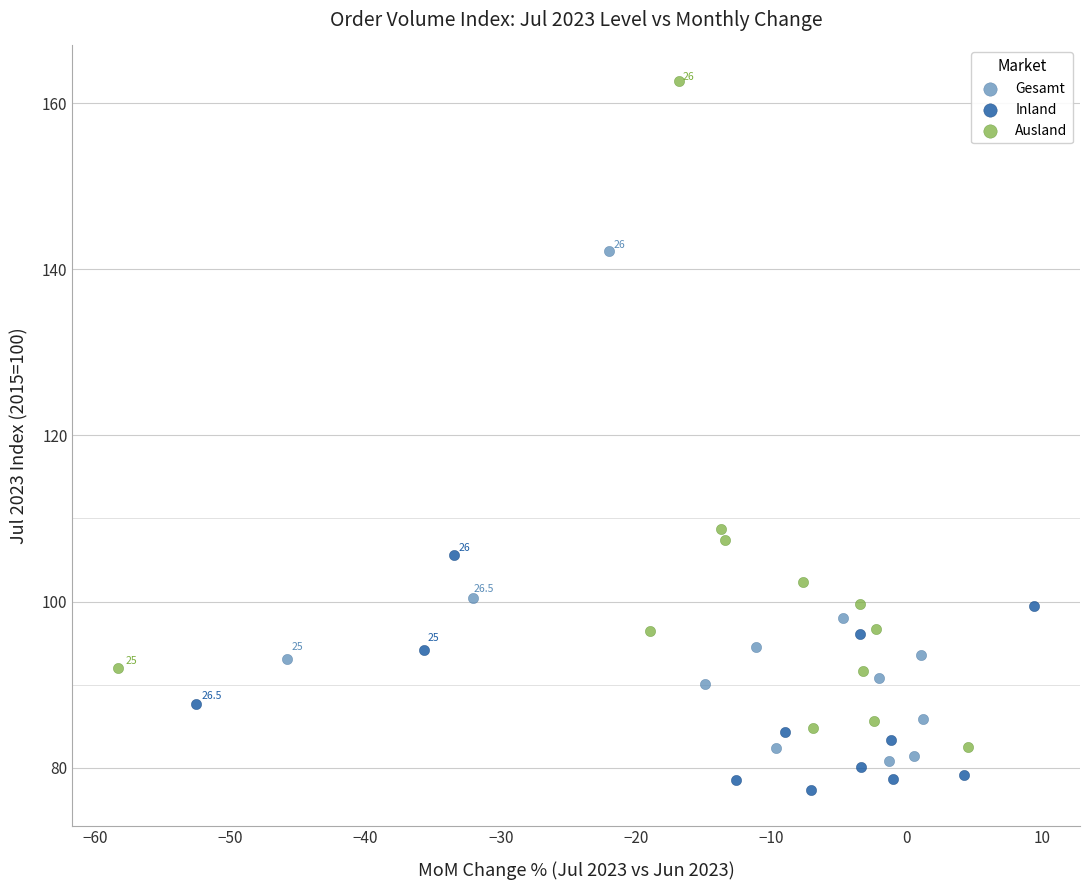

Which series contains the lowest Y value?

Inland